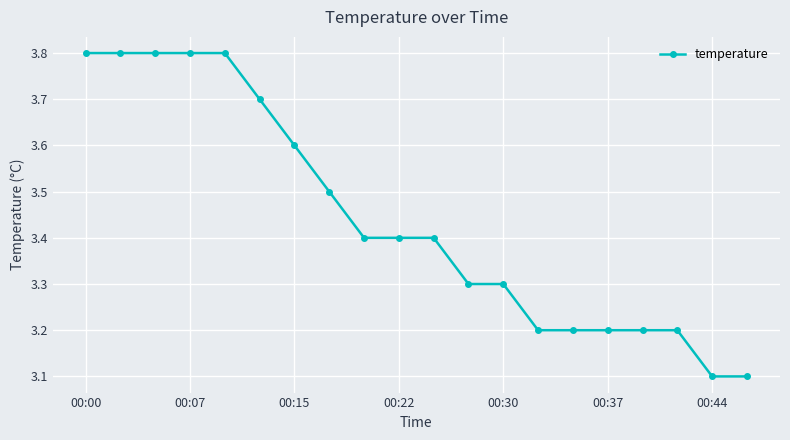

What is the value of the 20th point from the left?

3.1